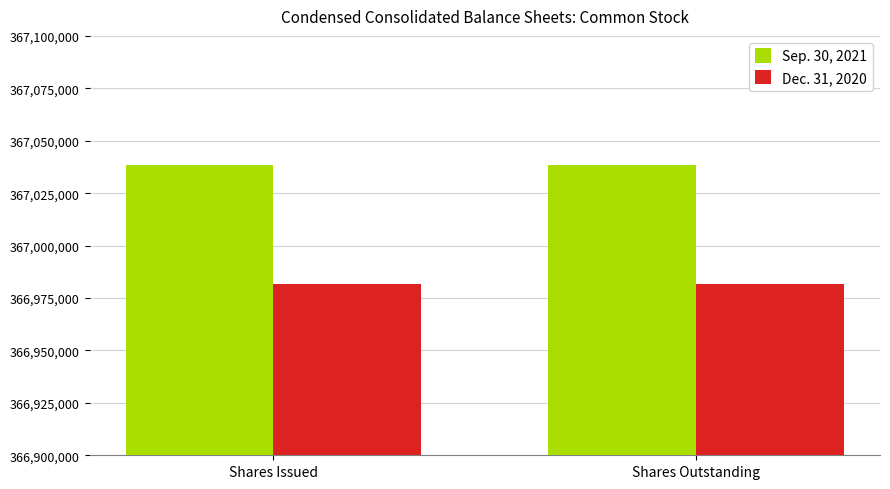

What is the approximate value of Sep. 30, 2021 at Shares Outstanding?

367038454